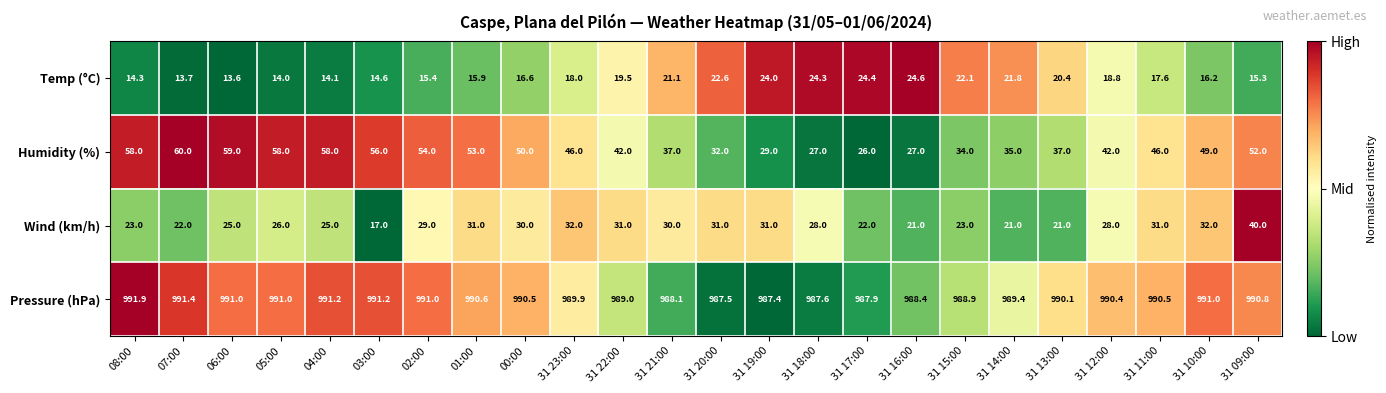

What is the greatest value displayed?

991.9